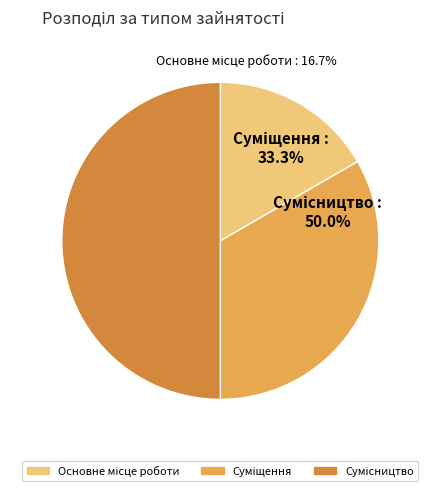

What percentage is the Суміщення slice, to the nearest percent?

33%